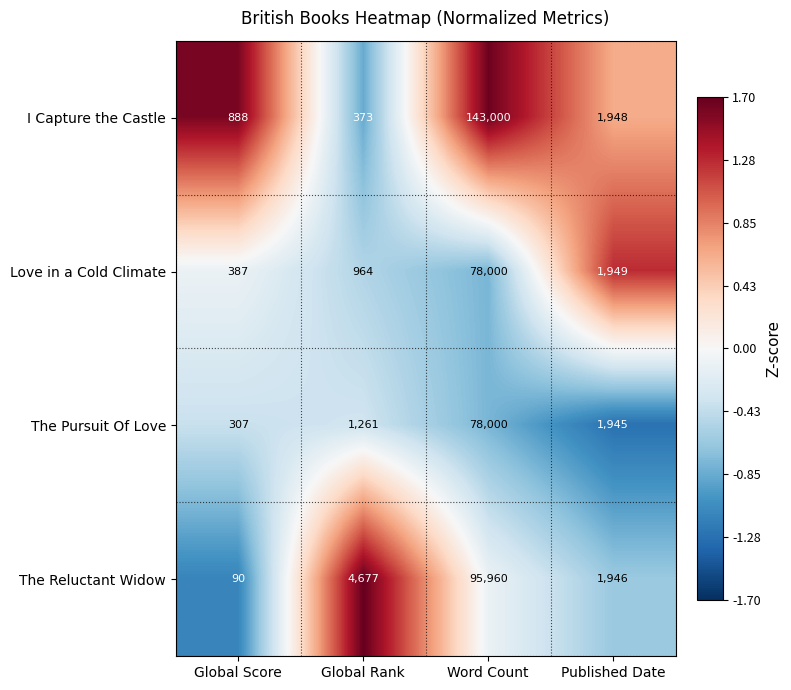

How many data points in The Pursuit Of Love are less than 1945?

2